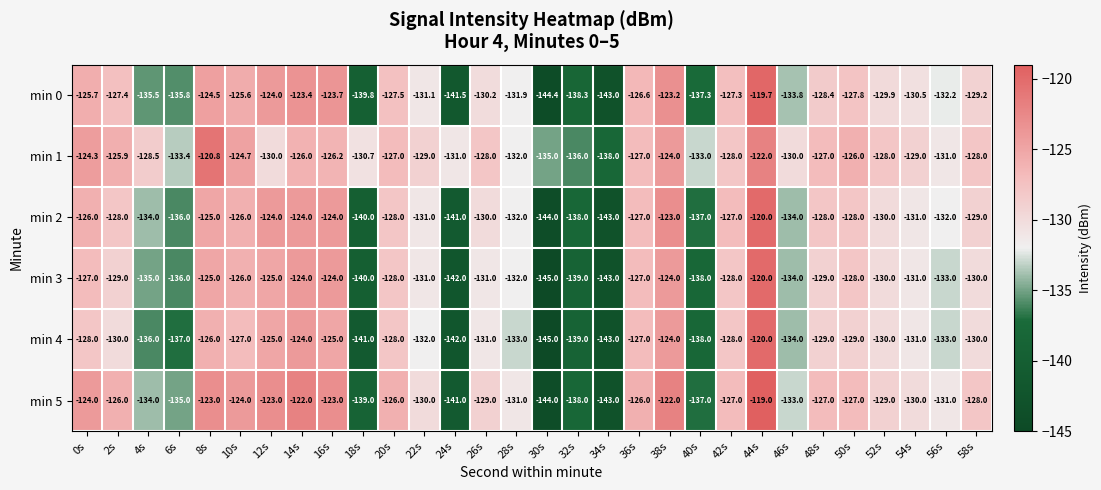

What is the difference between the highest and lowest values at 44s?

3.0